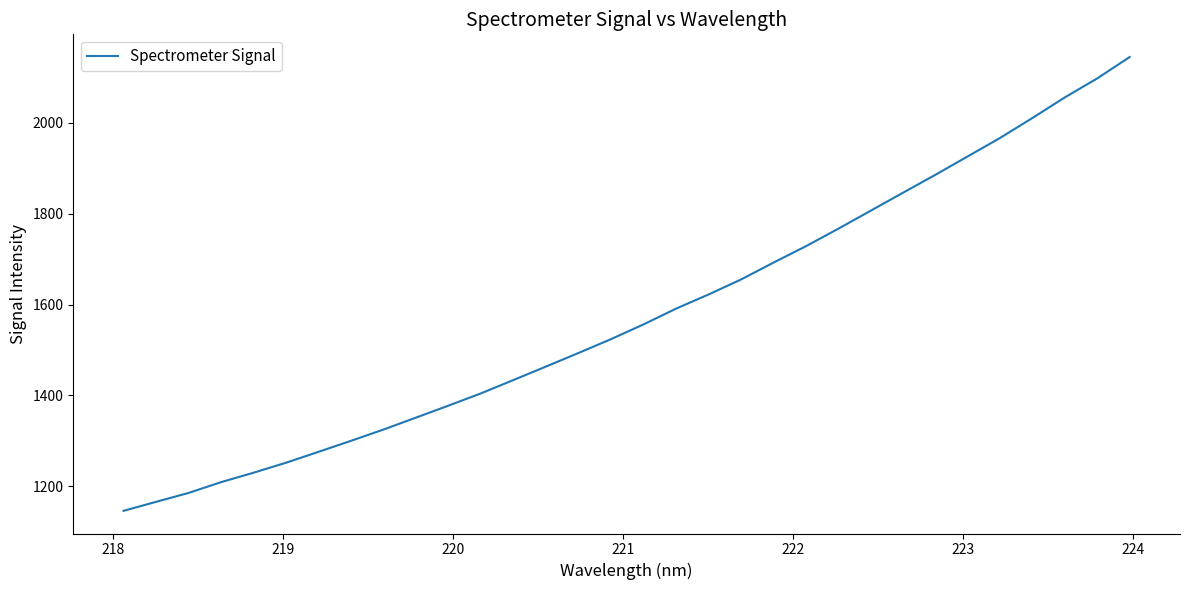

How many lines are shown in the chart?

1